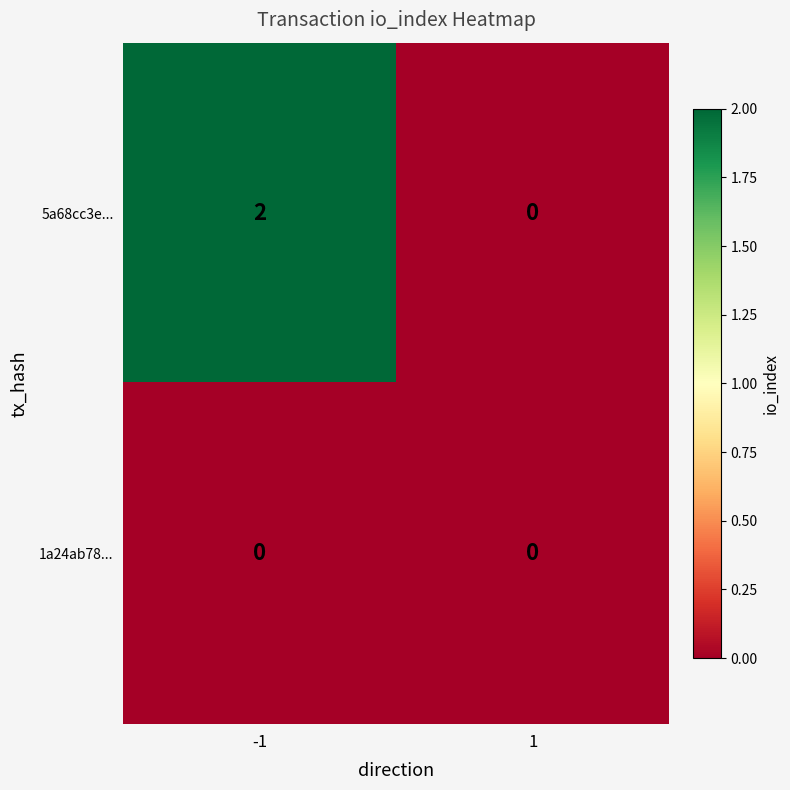

What is the greatest value displayed?

2